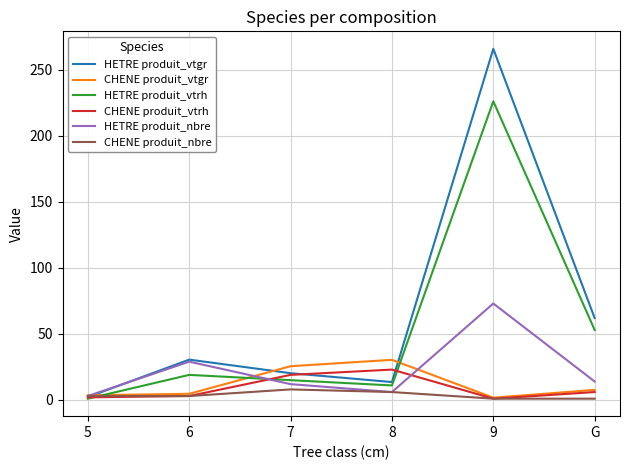

The CHENE produit_vtrh series shows 32.2 at 7. True or false?

False